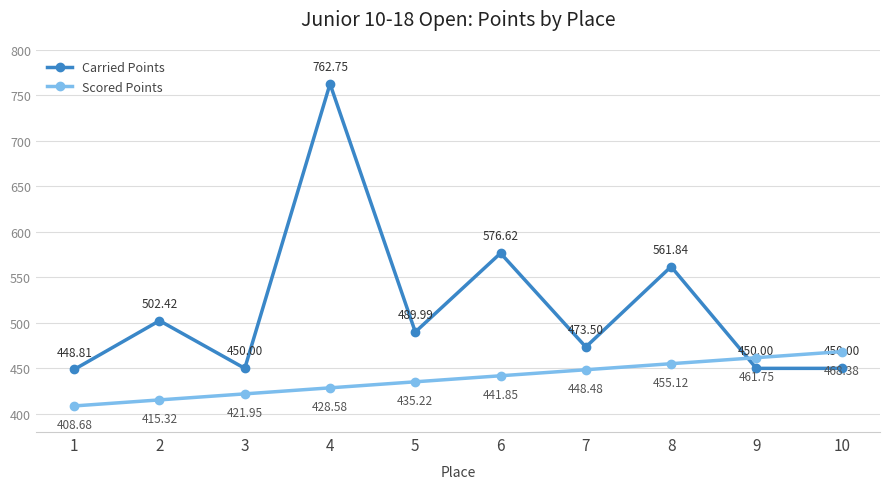

Rank the series by their average value, from highest to lowest.

Carried Points, Scored Points